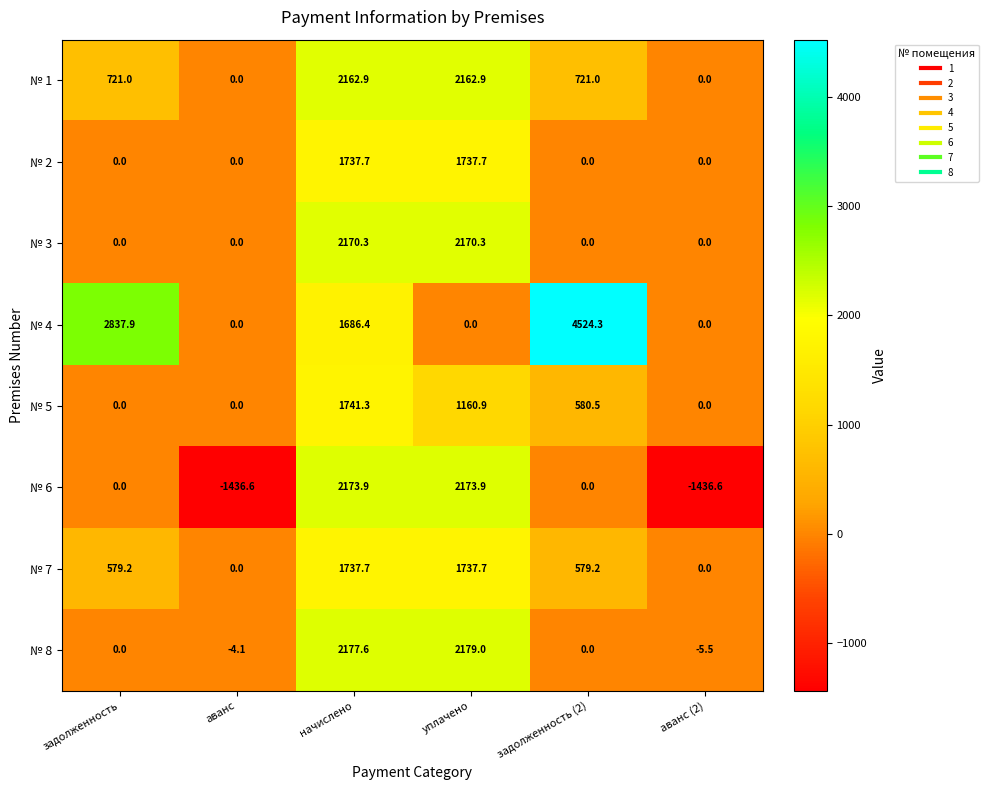

True or false: № 1 has a value of 1218.6 at задолженность (2).

False